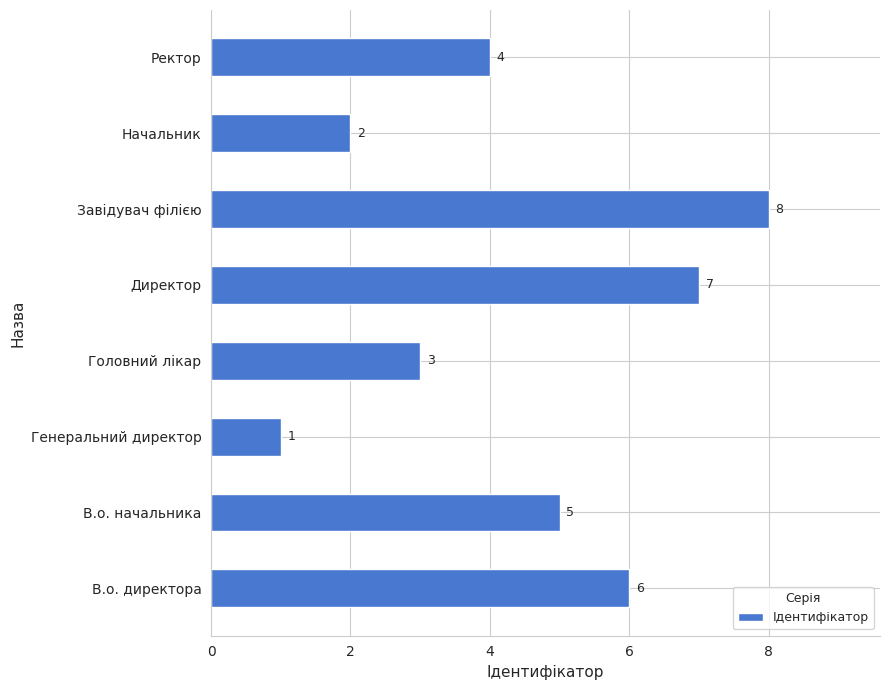

Which category has the highest value across all series?

Завідувач філією